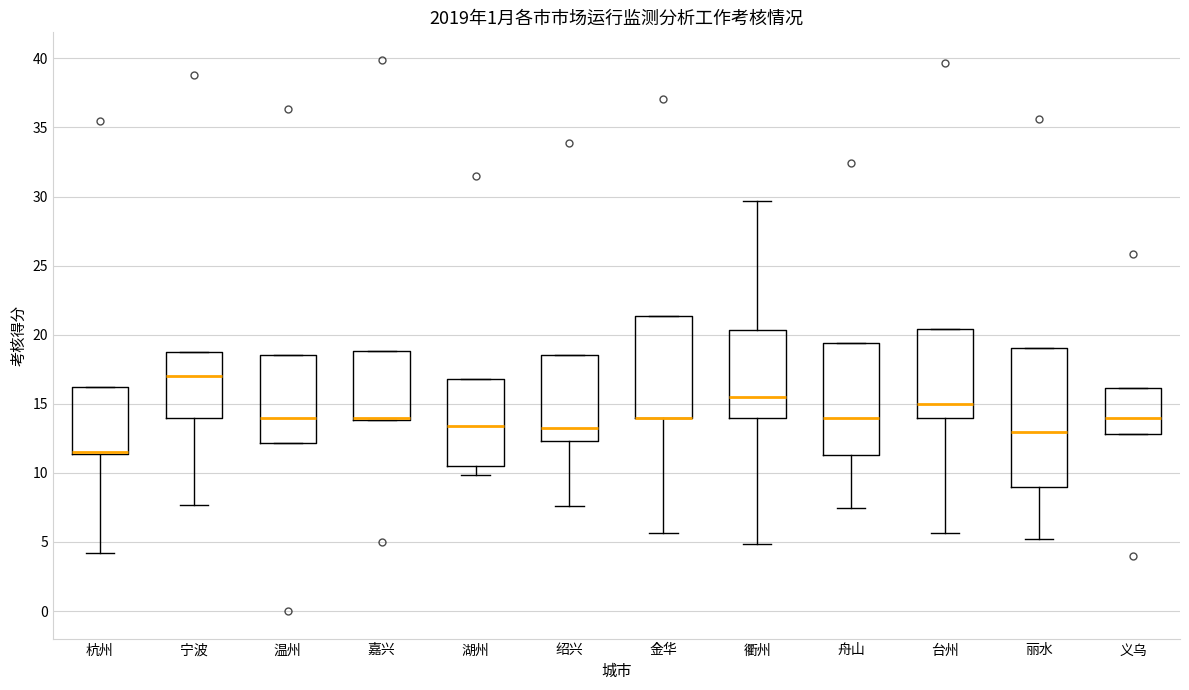

Reading left to right, read every box against the y-axis: the position of its median line, the range the box covers, and the ends of its whiskers. The values are not printed on the chart, so give them approximately, as read against the axis.

杭州: median 11.5 (drawn on the box's lower edge), box 11.5 to 16.0, whiskers 4.0 to 16.0
宁波: median 17.0, box 14.0 to 18.5, whiskers 7.5 to 18.5
温州: median 14.0, box 12.0 to 18.5, whiskers 12.0 to 18.5
嘉兴: median 14.0 (drawn on the box's lower edge), box 14.0 to 19.0, whiskers 14.0 to 19.0
湖州: median 13.5, box 10.5 to 17.0, whiskers 10.0 to 17.0
绍兴: median 13.0, box 12.5 to 18.5, whiskers 7.5 to 18.5
金华: median 14.0 (drawn on the box's lower edge), box 14.0 to 21.5, whiskers 5.5 to 21.5
衢州: median 15.5, box 14.0 to 20.5, whiskers 5.0 to 29.5
舟山: median 14.0, box 11.5 to 19.5, whiskers 7.5 to 19.5
台州: median 15.0, box 14.0 to 20.5, whiskers 5.5 to 20.5
丽水: median 13.0, box 9.0 to 19.0, whiskers 5.0 to 19.0
义乌: median 14.0, box 13.0 to 16.0, whiskers 13.0 to 16.0